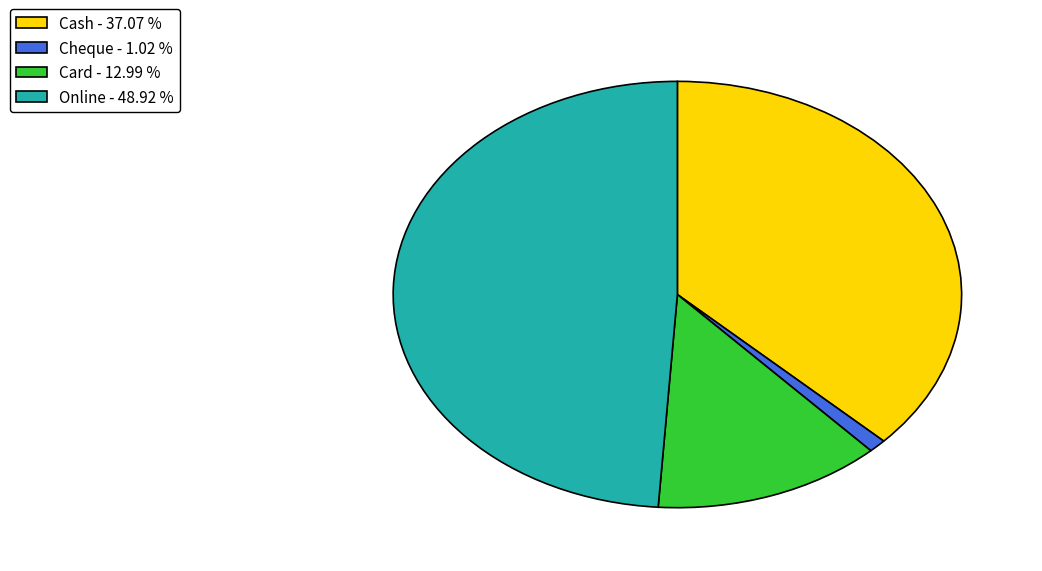

Is it true that Card is 8% of the pie?

False